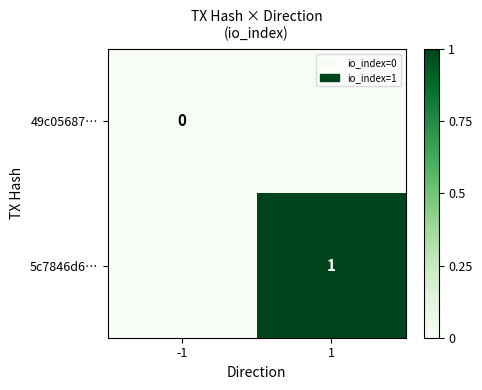

Rank the series at 1 from highest to lowest value.

5c7846d6…, 49c05687…